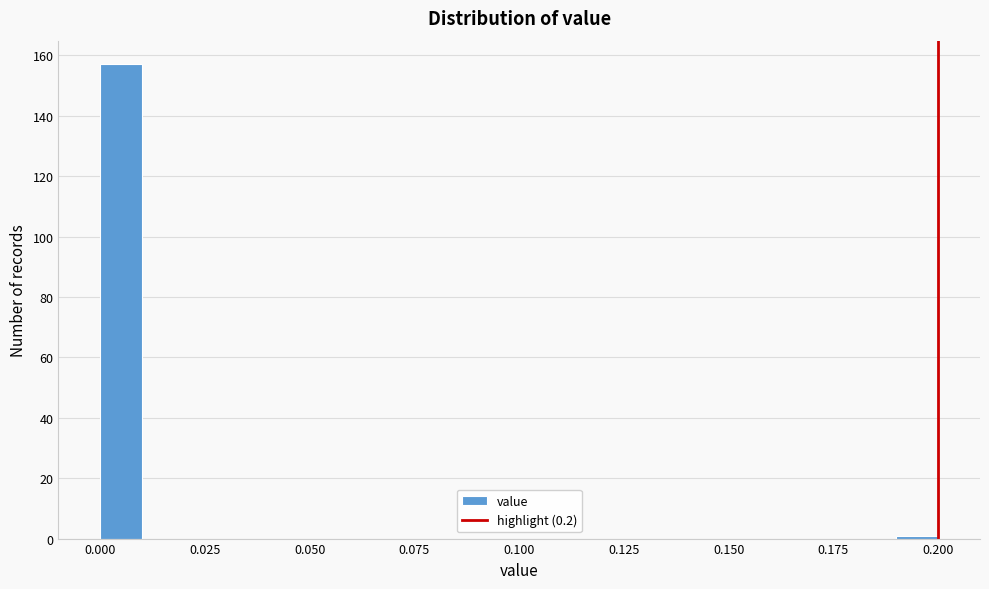

Read against the x-axis, roughly where is the centre of the tallest bar?

0.005